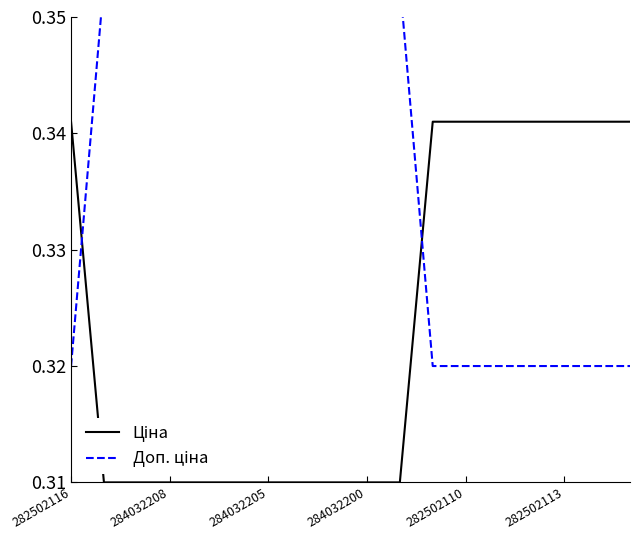

Between which two adjacent categories do Доп. ціна and Ціна first intersect?

282502116 and 284032208